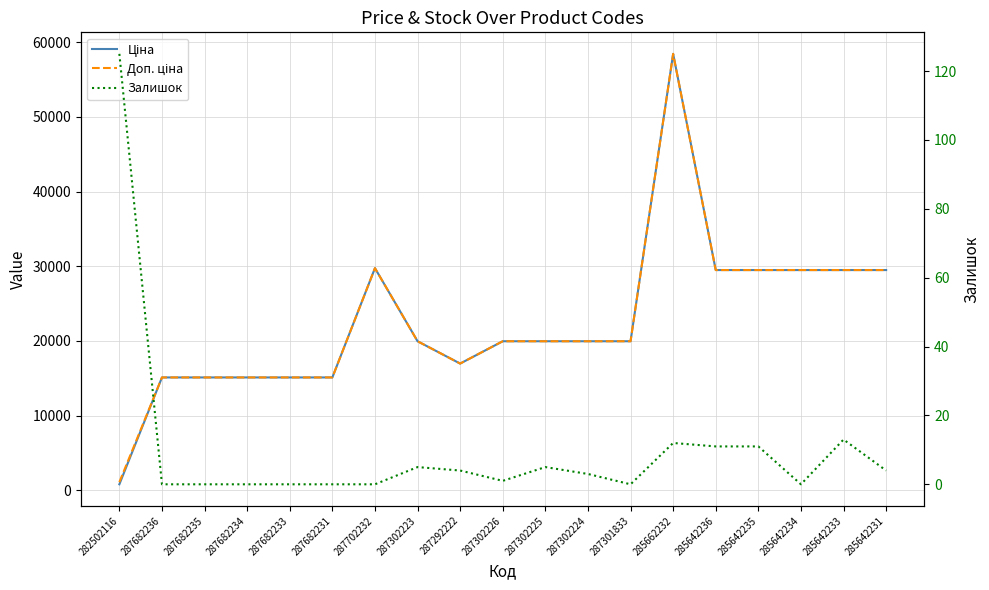

Reading left to right, what are all the values shown in this chart?

Ціна: 818.5	15120.0	15120.0	15120.0	15120.0	15120.0	29747.2	19964.2	16976.3	19964.2	19964.2	19964.2	19964.2	58426.5	29491.5	29491.5	29491.5	29491.5	29491.5
Доп. ціна: 1109.2	15120.0	15120.0	15120.0	15120.0	15120.0	29747.2	19964.2	16976.3	19964.2	19964.2	19964.2	19964.2	58426.5	29491.5	29491.5	29491.5	29491.5	29491.5
Залишок: 125.0	0.0	0.0	0.0	0.0	0.0	0.0	5.0	4.0	1.0	5.0	3.0	0.0	12.0	11.0	11.0	0.0	13.0	4.0